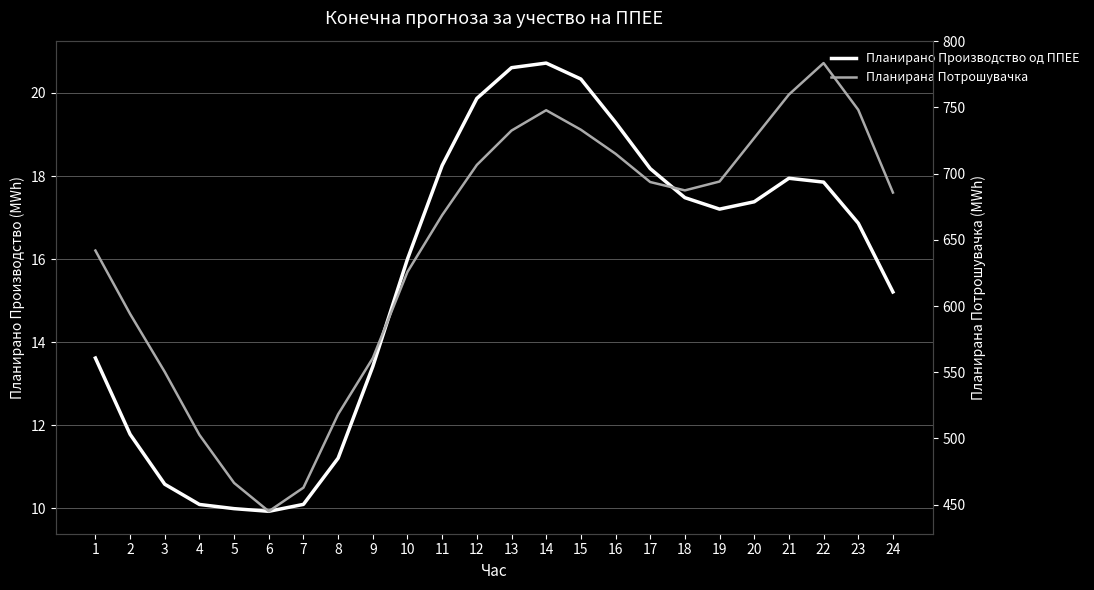

Between 4 and 11, which series saw the biggest shift?

Планирана Потрошувачка